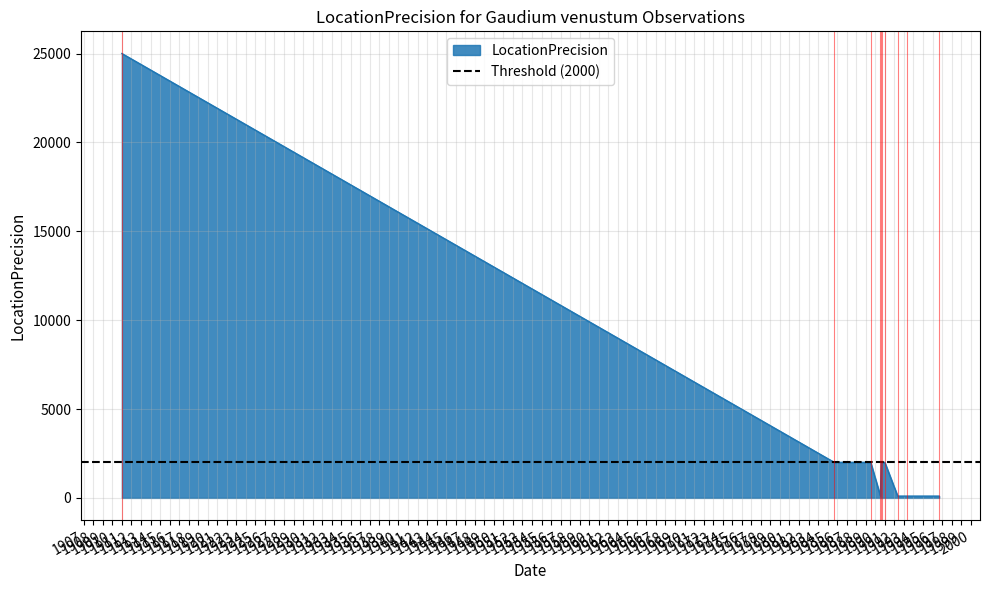

What is the maximum value for LocationPrecision?

25000